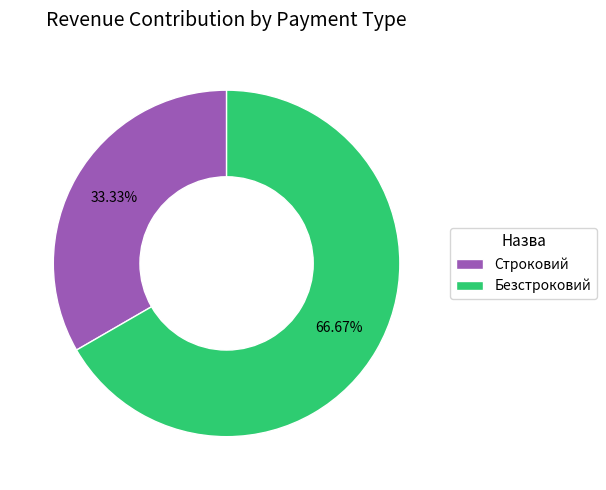

To the nearest percent, what is the combined percentage of Строковий and Безстроковий?

100%